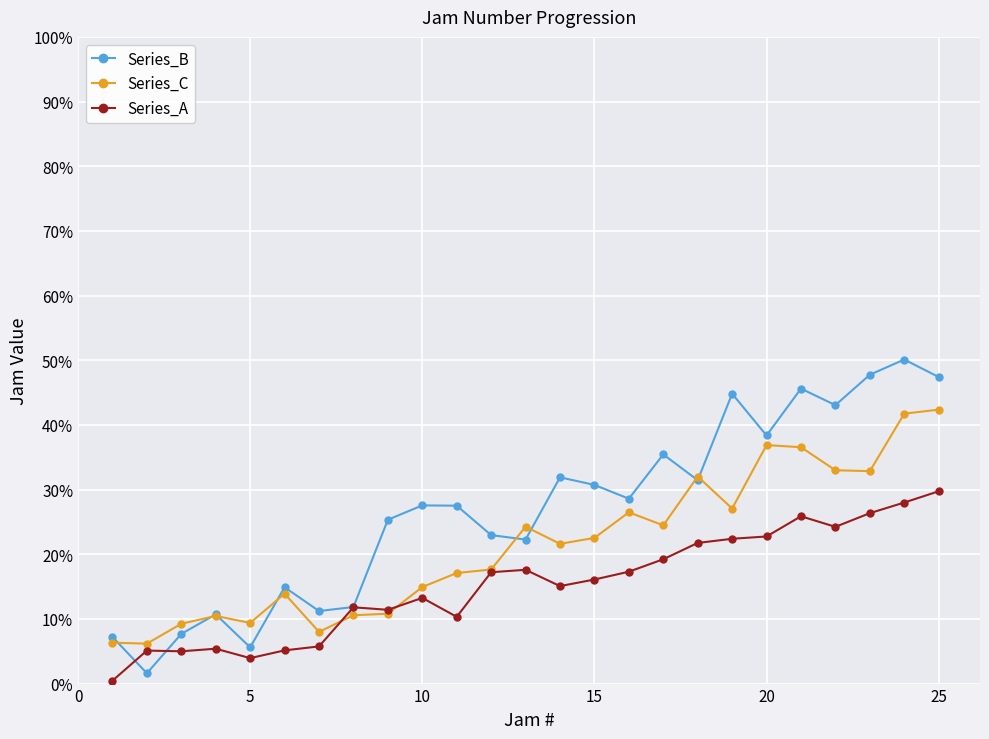

How many interior local valleys does the Series_A series have?

6